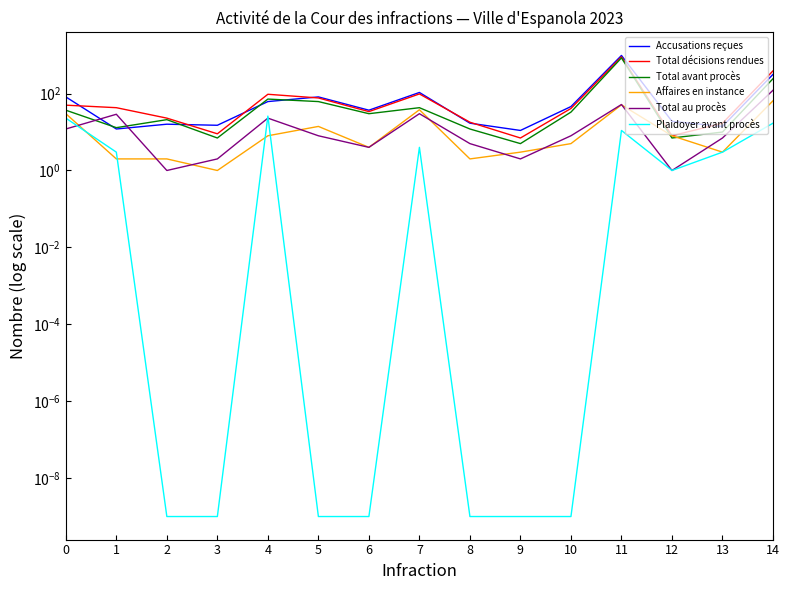

Does the chart display data point markers on the line(s)?

No